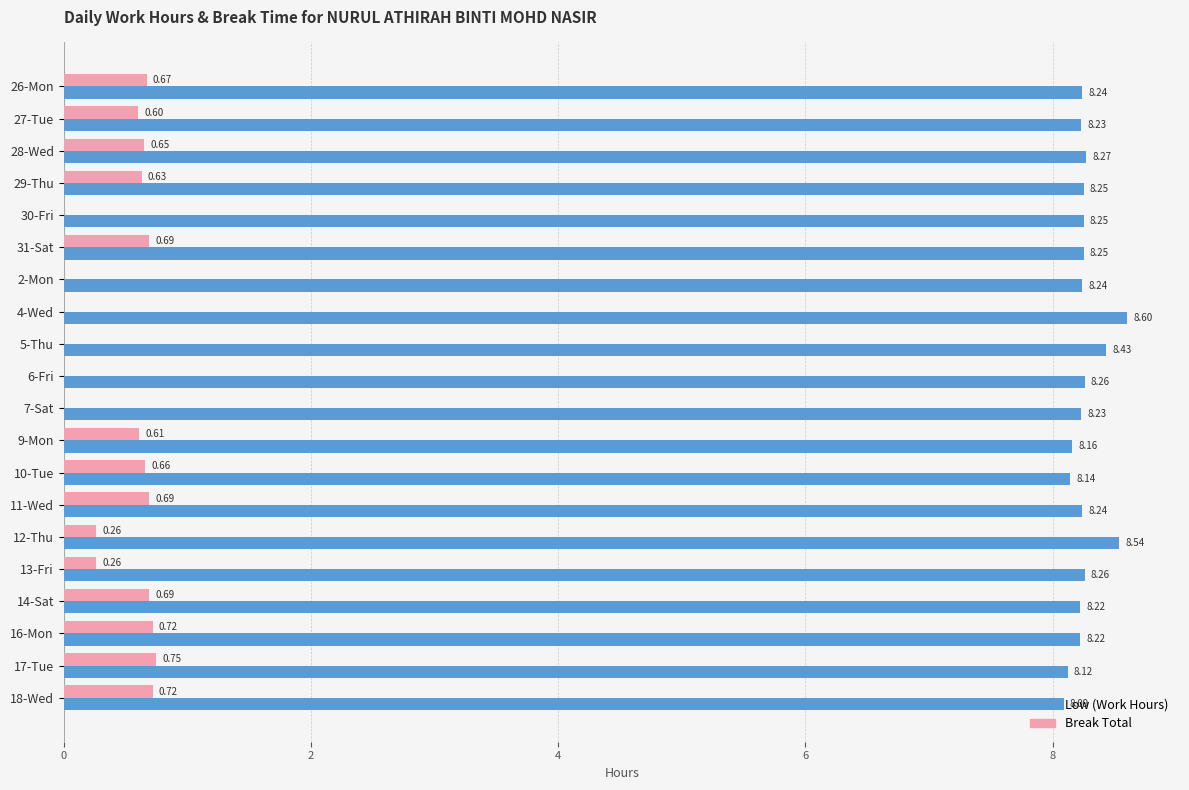

Which series changed the most between 29-Thu and 10-Tue?

Low (Work Hours)